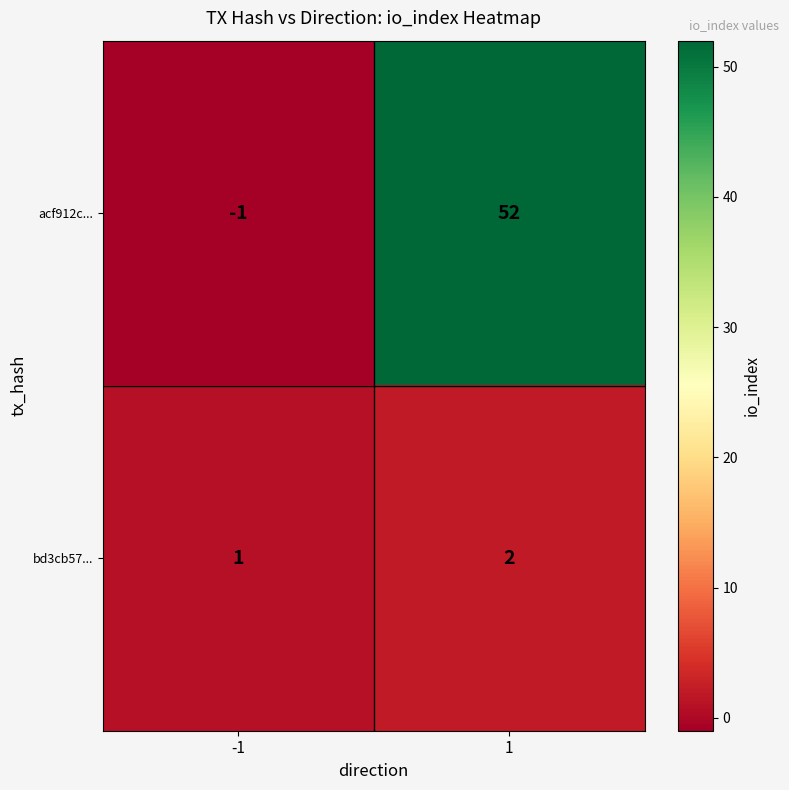

List the series in order of their overall mean, highest first.

acf912c..., bd3cb57...